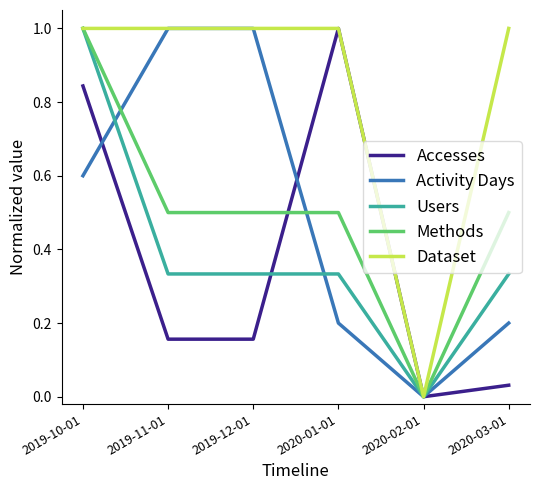

What is the maximum value shown in the chart?

1.0